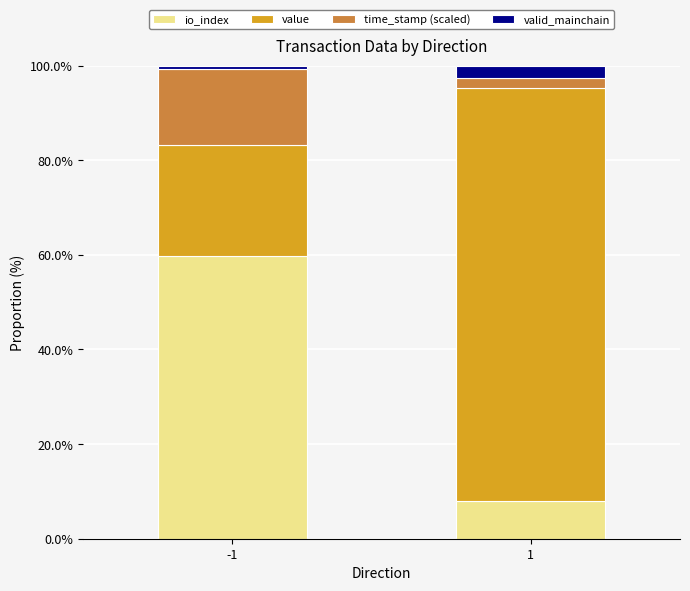

The value of value at -1 is 4.8. True or false?

False